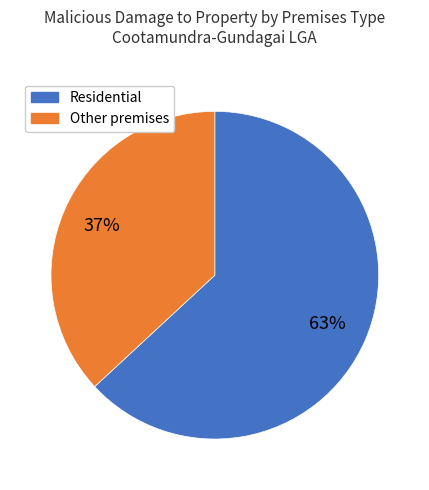

Is there a majority slice in this chart?

Yes